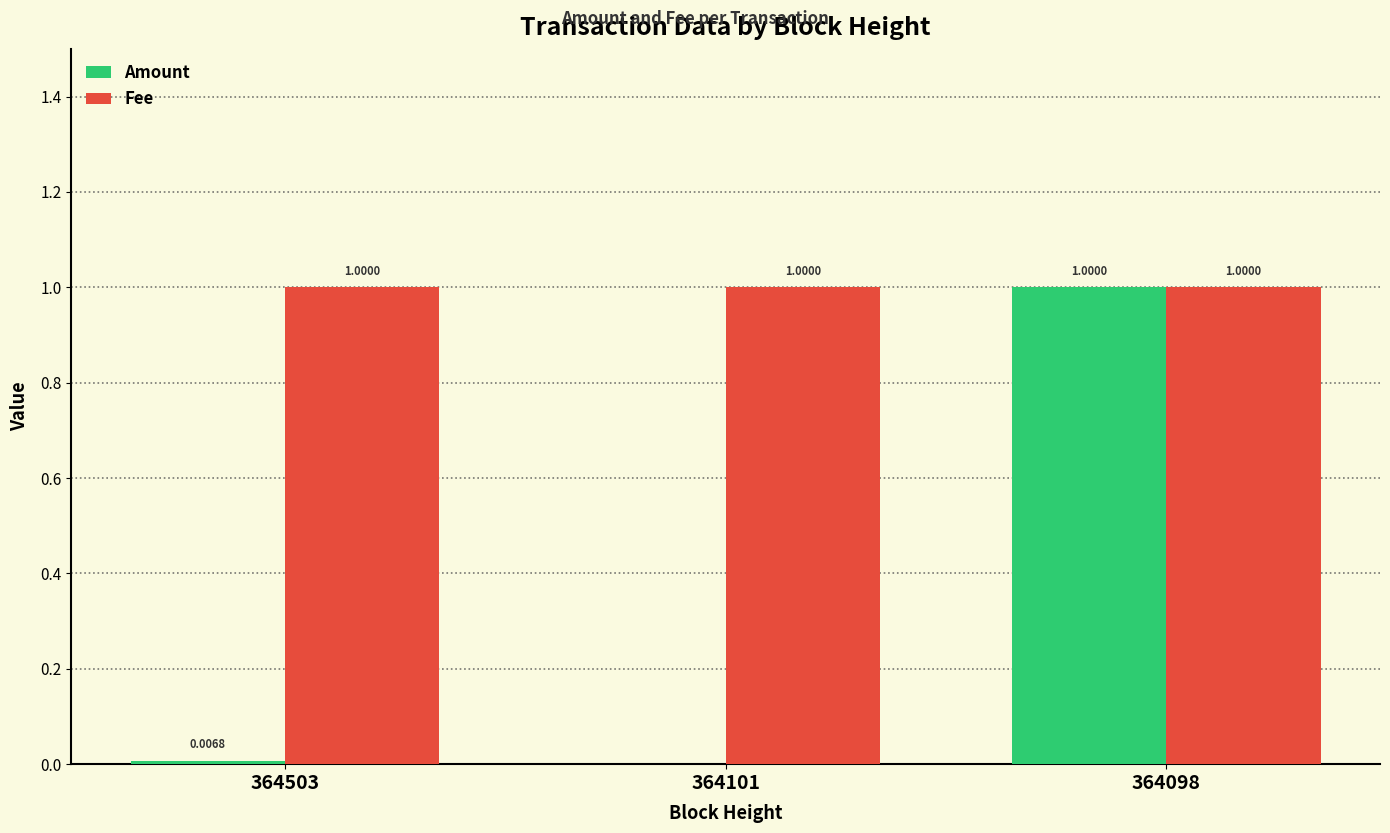

True or false: Fee has a value of 1.0 at 364098.

True